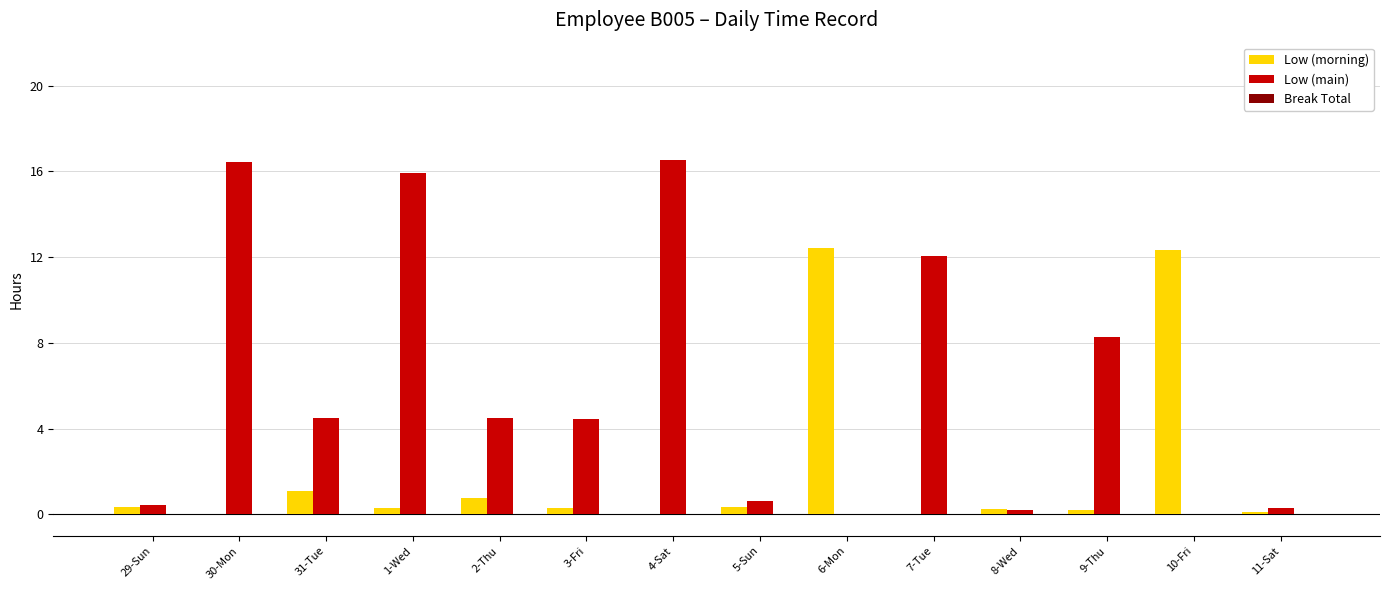

What is the highest value of the Low (morning) series?

12.4